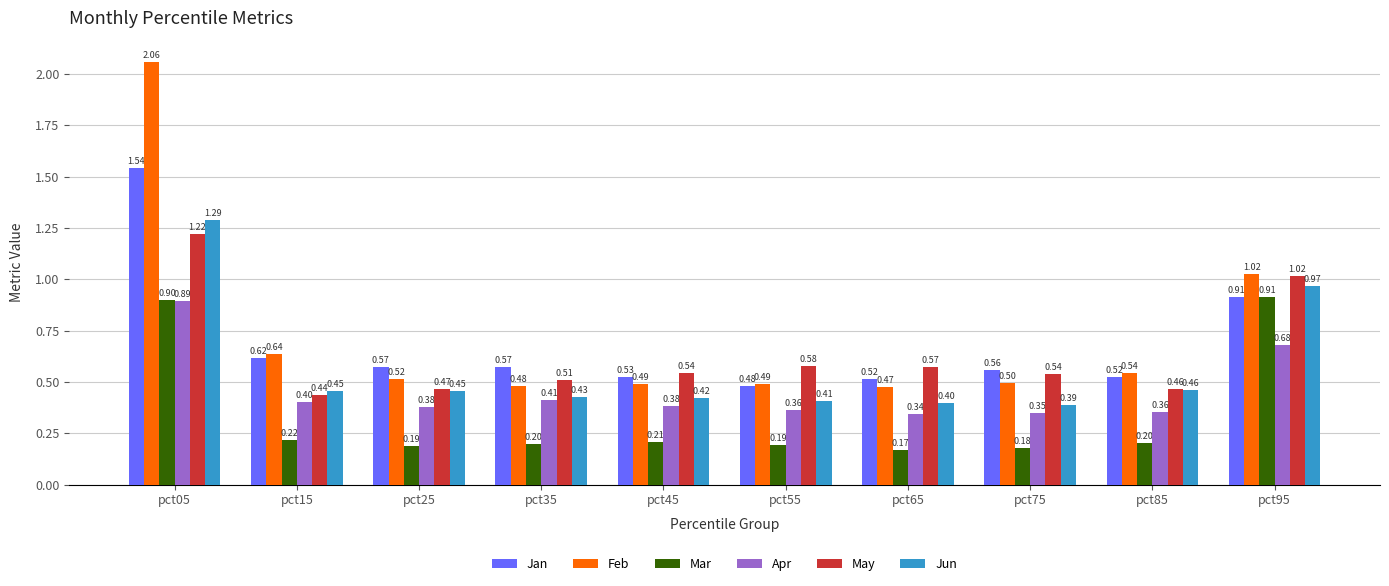

Which series has the widest spread of values?

Feb